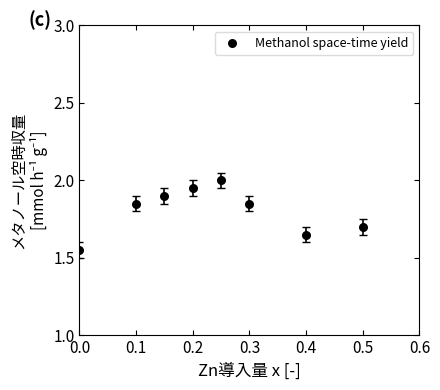

What is the range of X values (max minus min)?

0.5